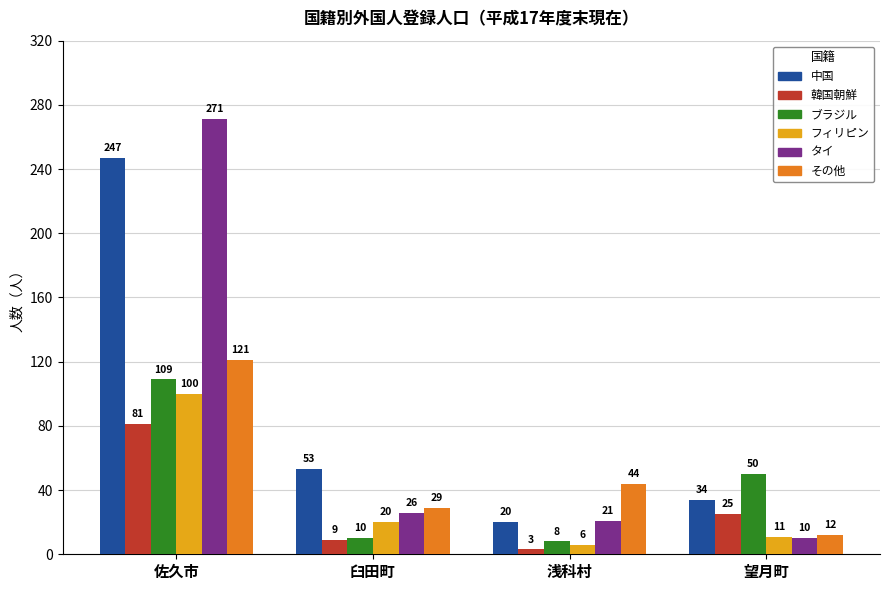

What position from the left is 望月町?

4